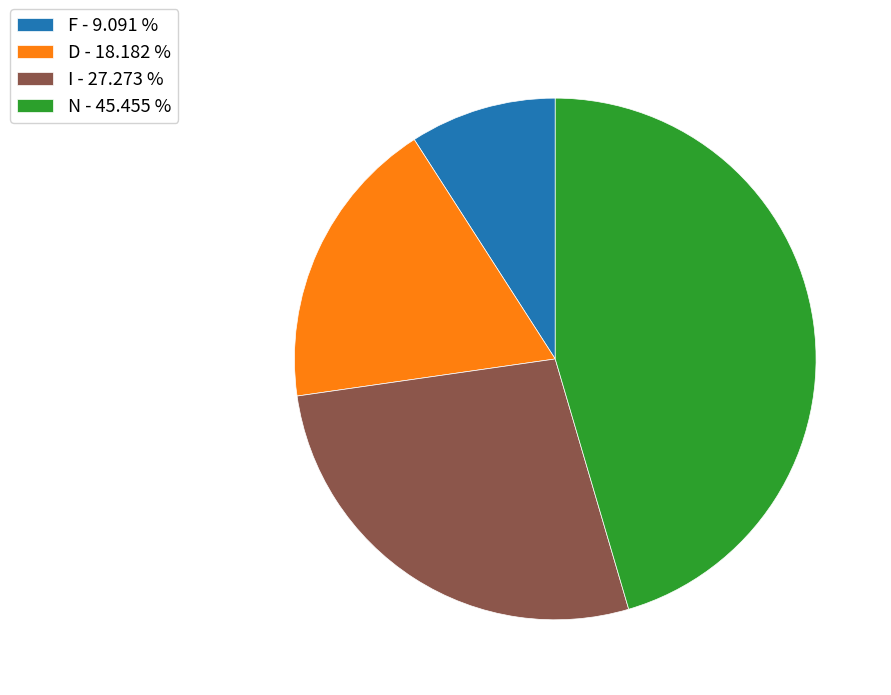

The N slice represents 32% of the pie. True or false?

False